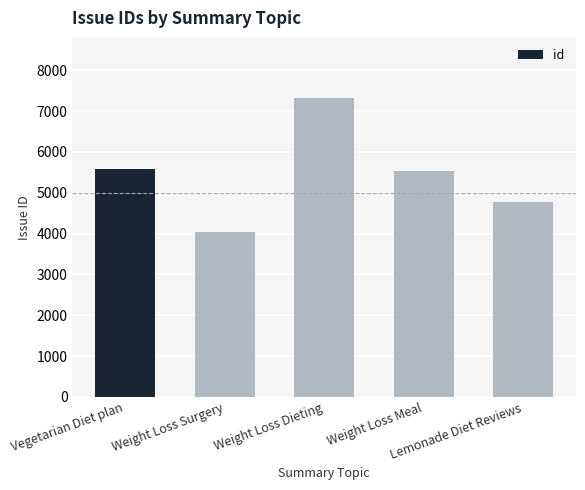

Read the value at Weight Loss Meal, to the nearest 100.

5500